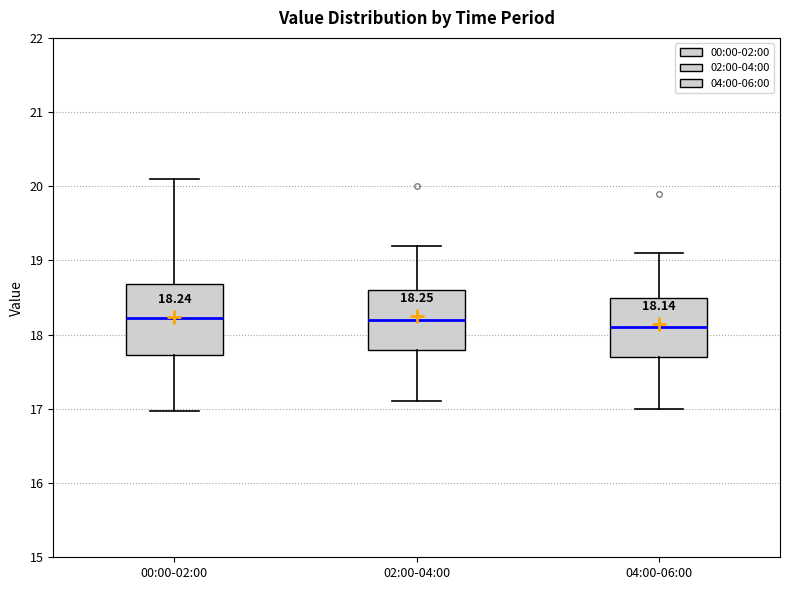

Comparing the boxes themselves (not the whiskers), which one is the tallest?

00:00-02:00